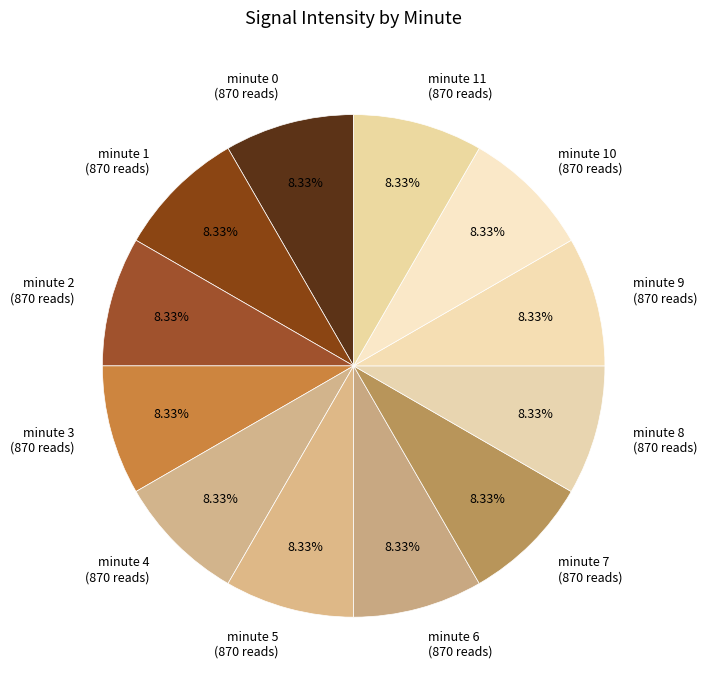

What is the ratio of the value at minute 0 (870 reads) to the value at minute 2 (870 reads)?

1.0